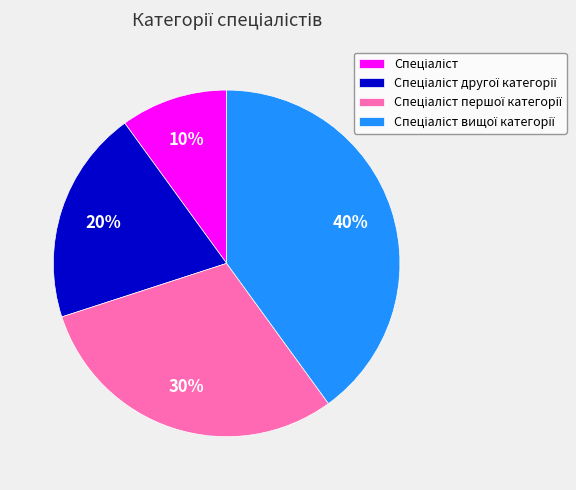

Count the number of slices in the pie.

4